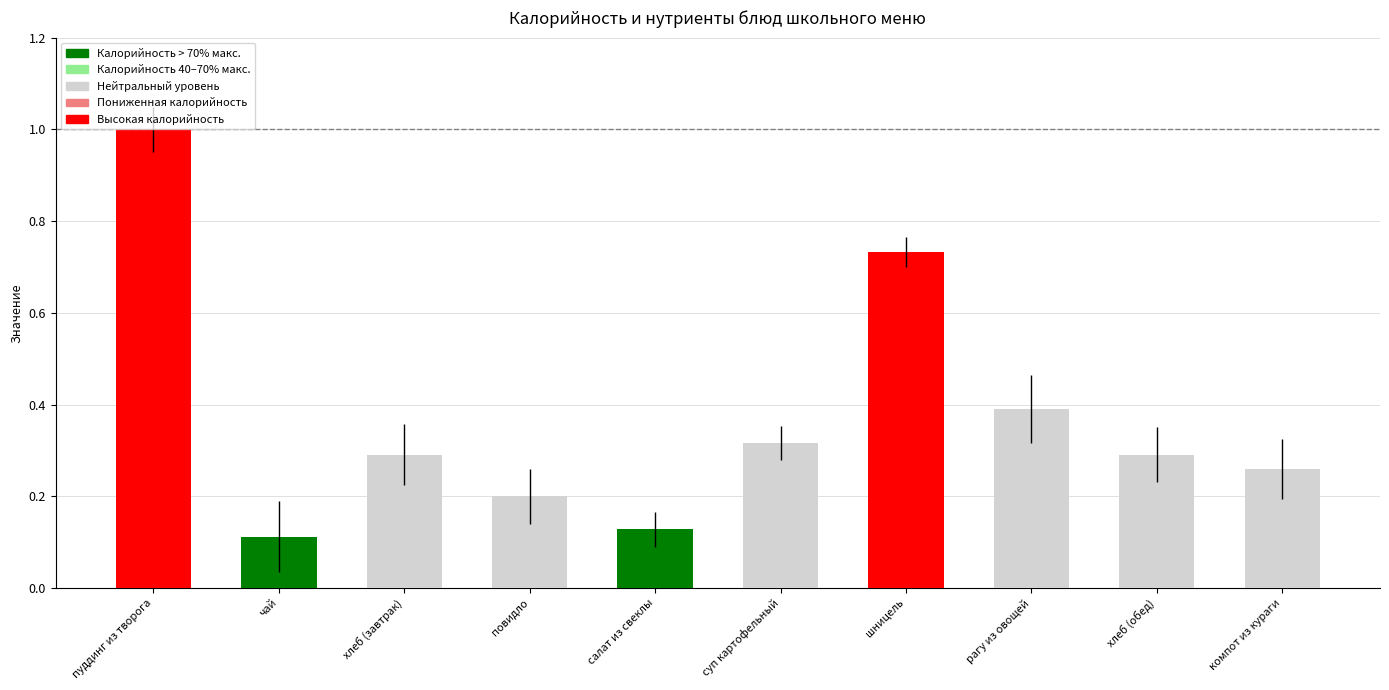

Which category has the highest value across all series?

пуддинг из творога